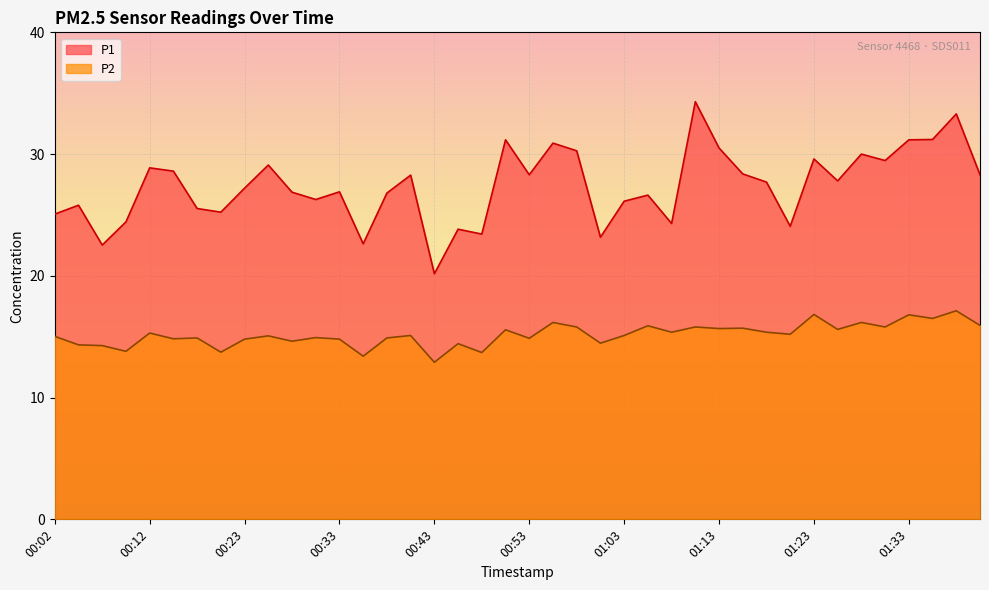

At which category does P2 reach its first local valley?

00:10